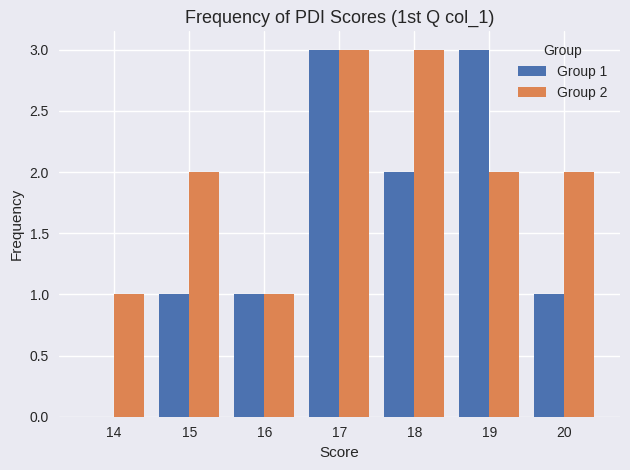

Reading right to left, what are all the values shown in this chart?

Group 1: 20=1	19=3	18=2	17=3	16=1	15=1	14=0
Group 2: 20=2	19=2	18=3	17=3	16=1	15=2	14=1